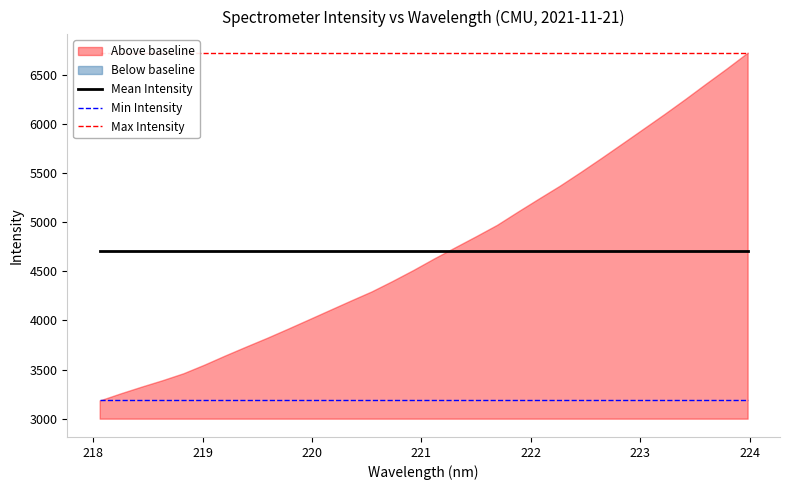

True or false: Min Intensity and Mean Intensity intersect in this chart.

False